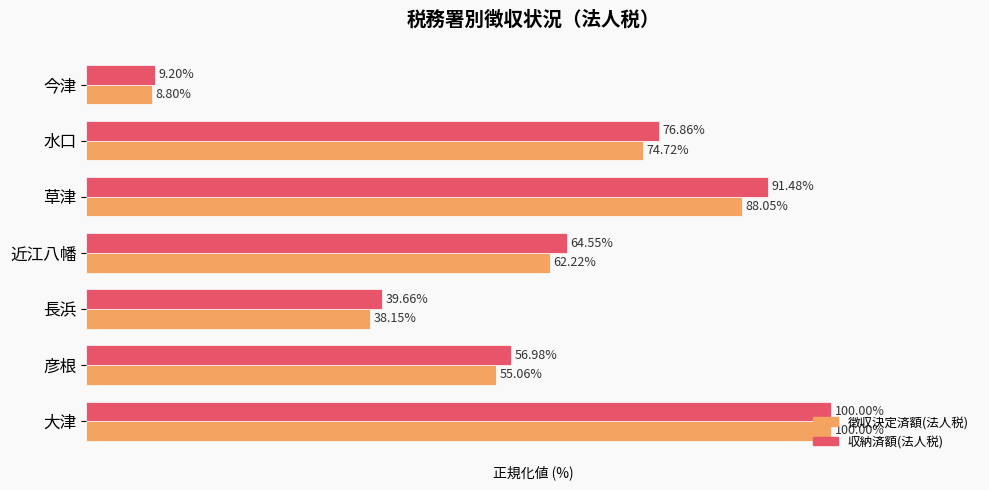

Is the value of 徴収決定済額(法人税) at 水口 greater than the value of 収納済額(法人税) at 水口?

No